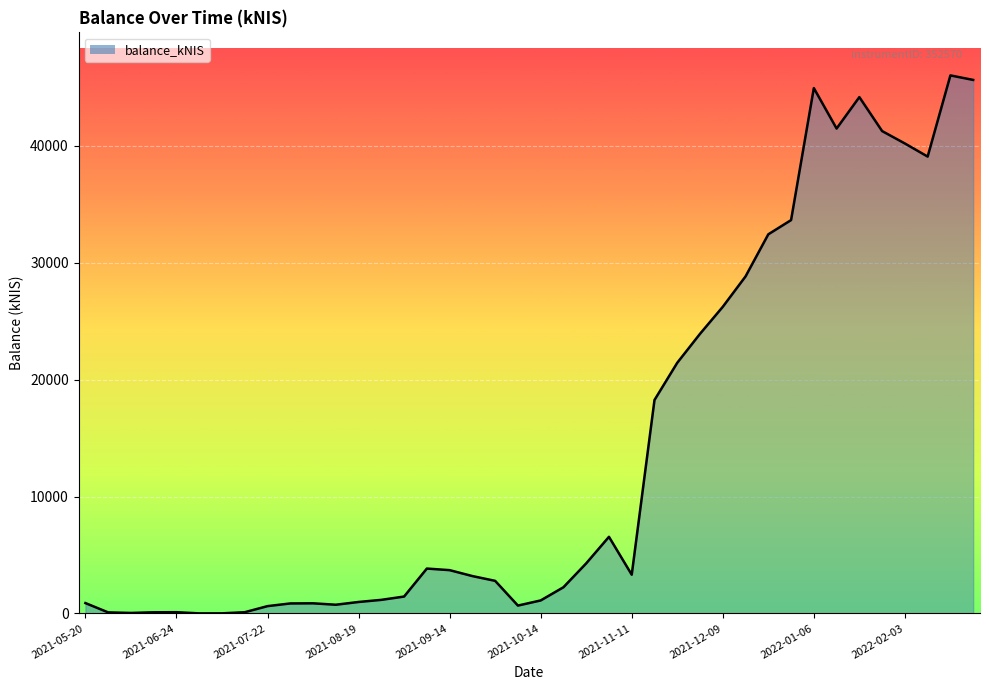

What is the difference between the maximum and minimum values?

46036.3